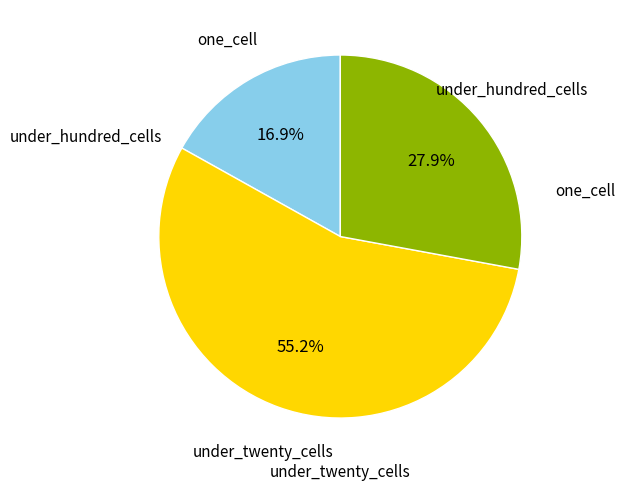

Is there any slice that represents more than half of the pie?

Yes